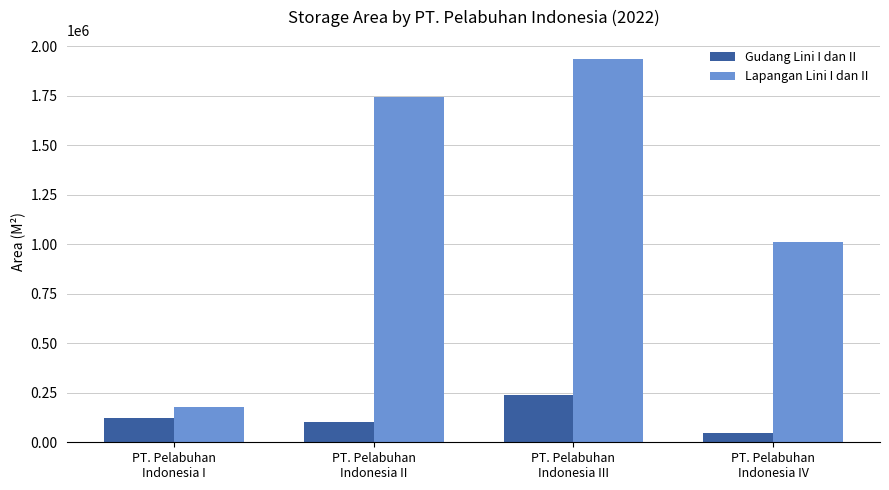

Which series changed the most between PT. Pelabuhan
Indonesia I and PT. Pelabuhan
Indonesia III?

Lapangan Lini I dan II